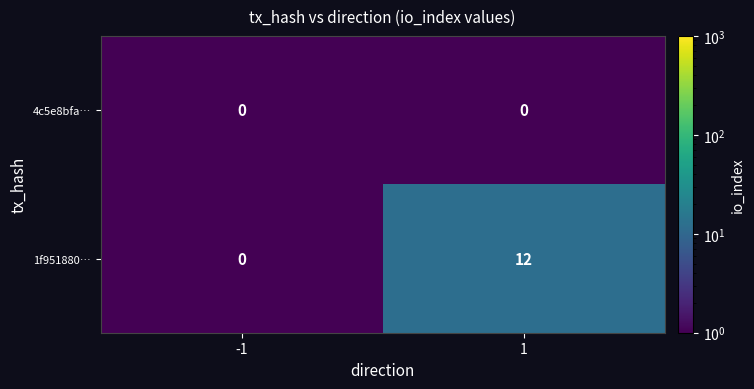

What is the greatest value displayed?

12